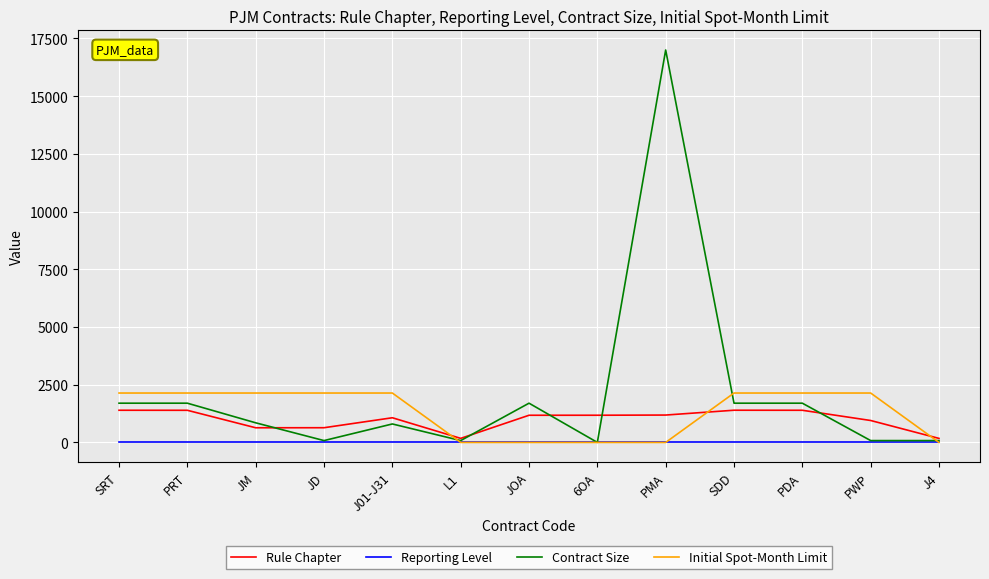

Which category has the highest value in the Contract Size series?

PMA